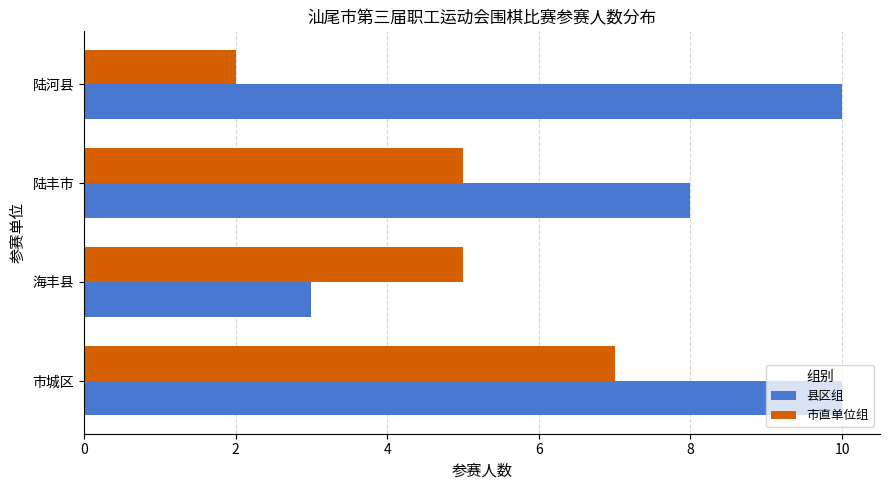

True or false: 市直单位组 has a value of 1 at 陆河县.

False